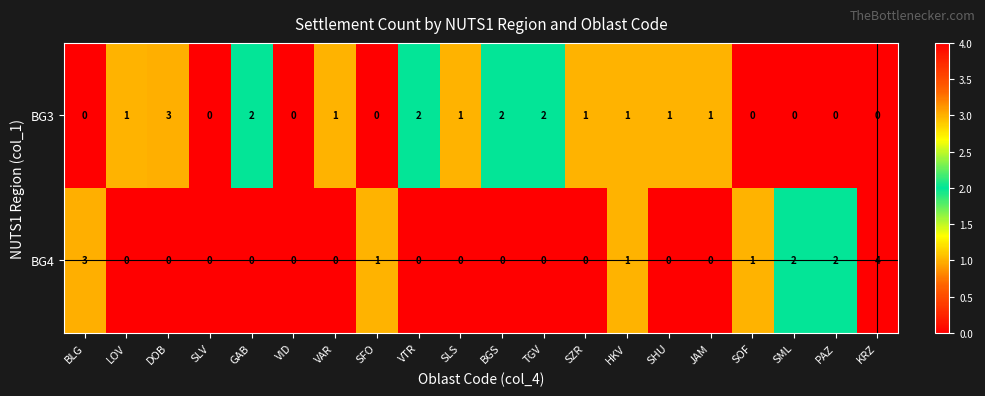

Which series has the widest spread of values?

BG4